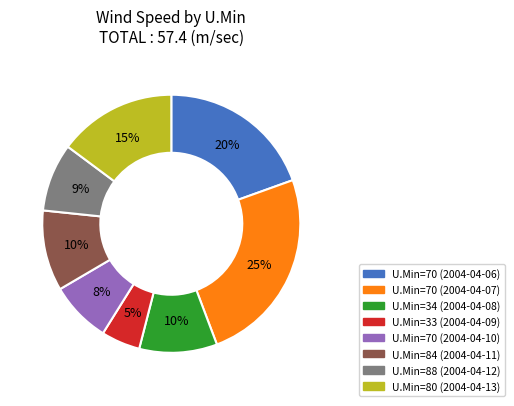

Which category has the biggest portion of the pie?

U.Min=70 (2004-04-07)